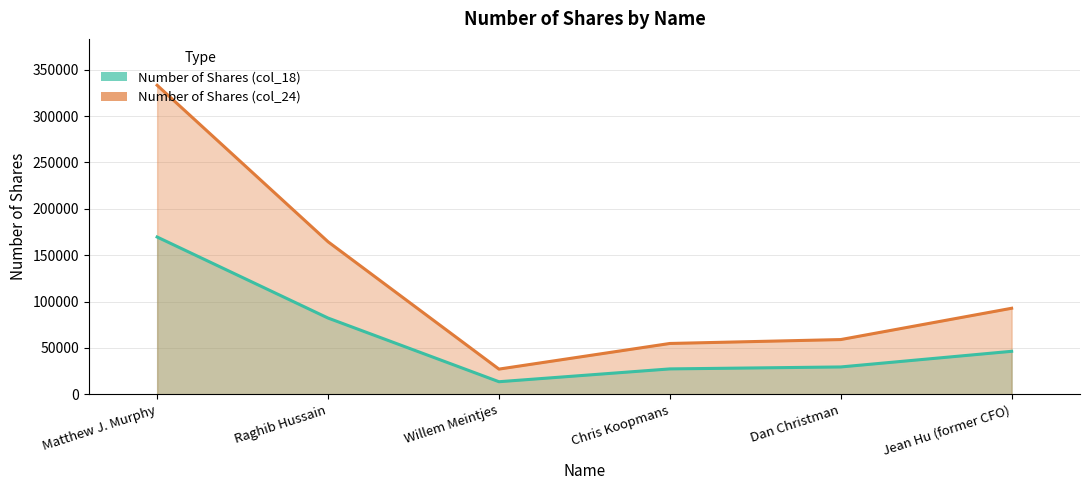

Is it true that Number of Shares (col_18) equals 49442 at Raghib Hussain?

False